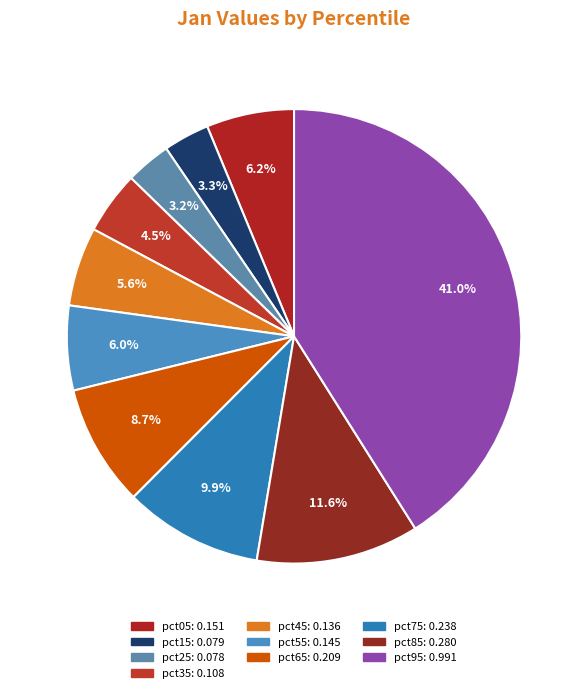

Which slice is the largest?

pct95